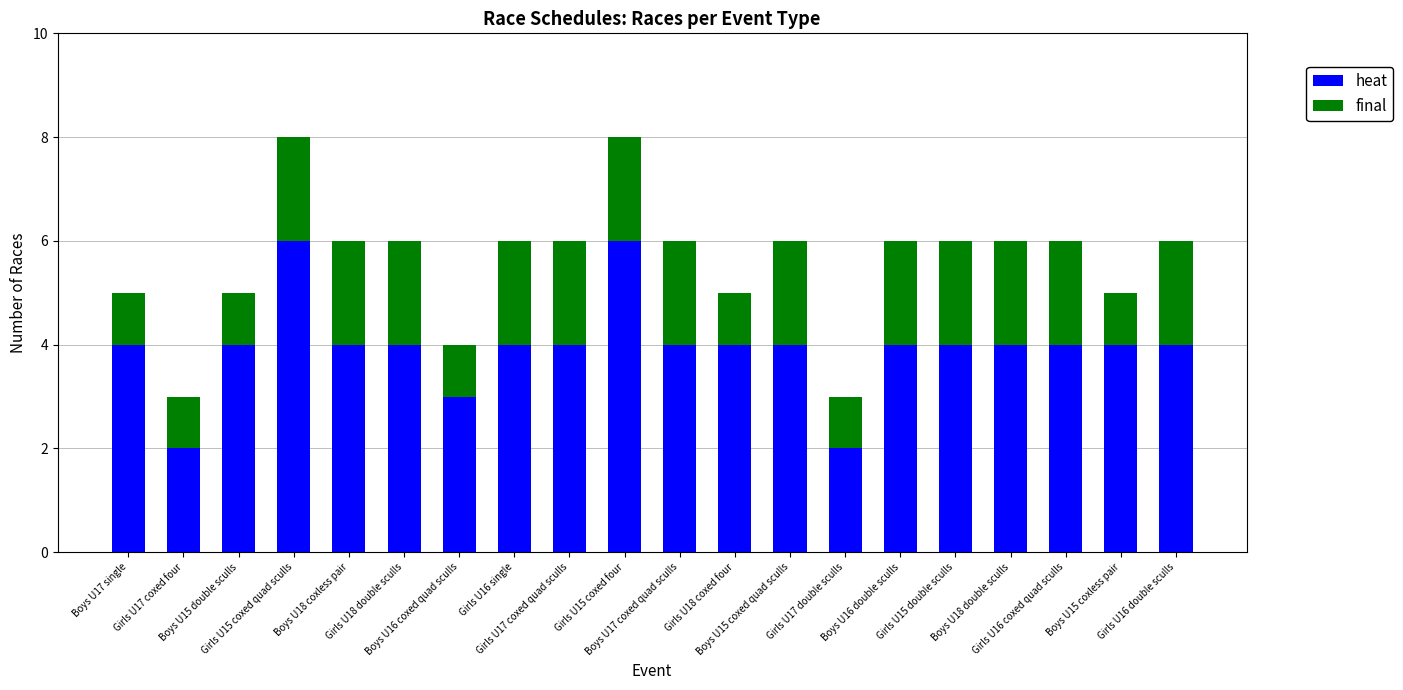

What is the highest value of the heat series?

6